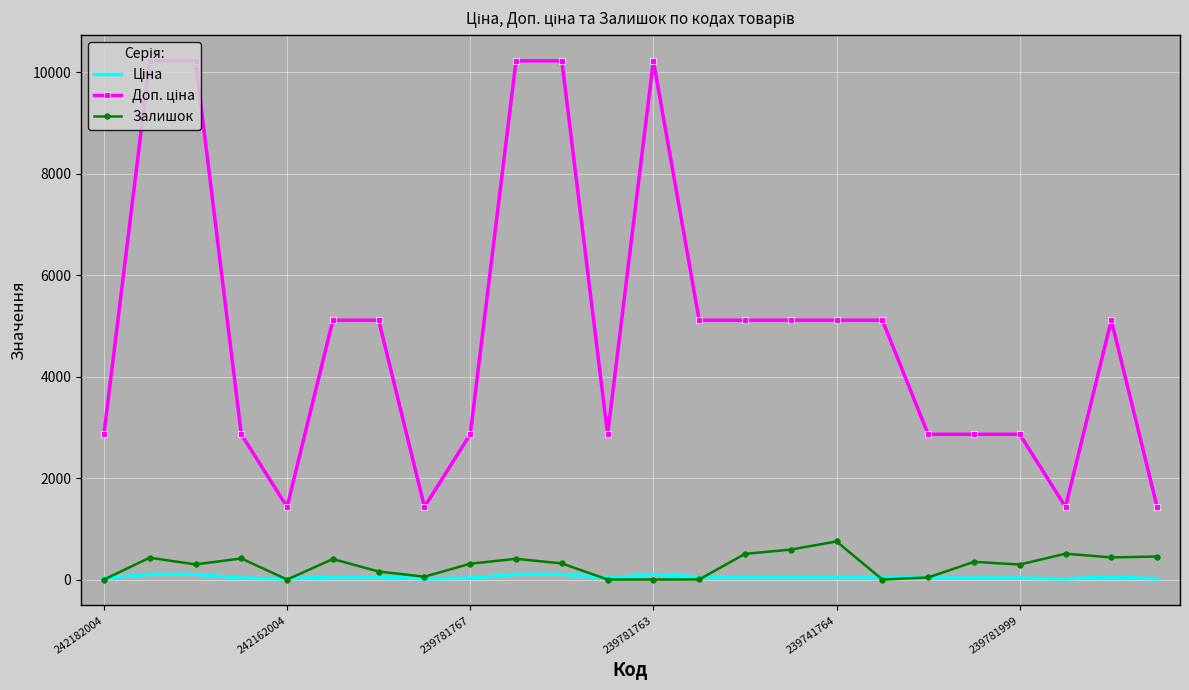

What is the maximum value shown in the chart?

10228.0